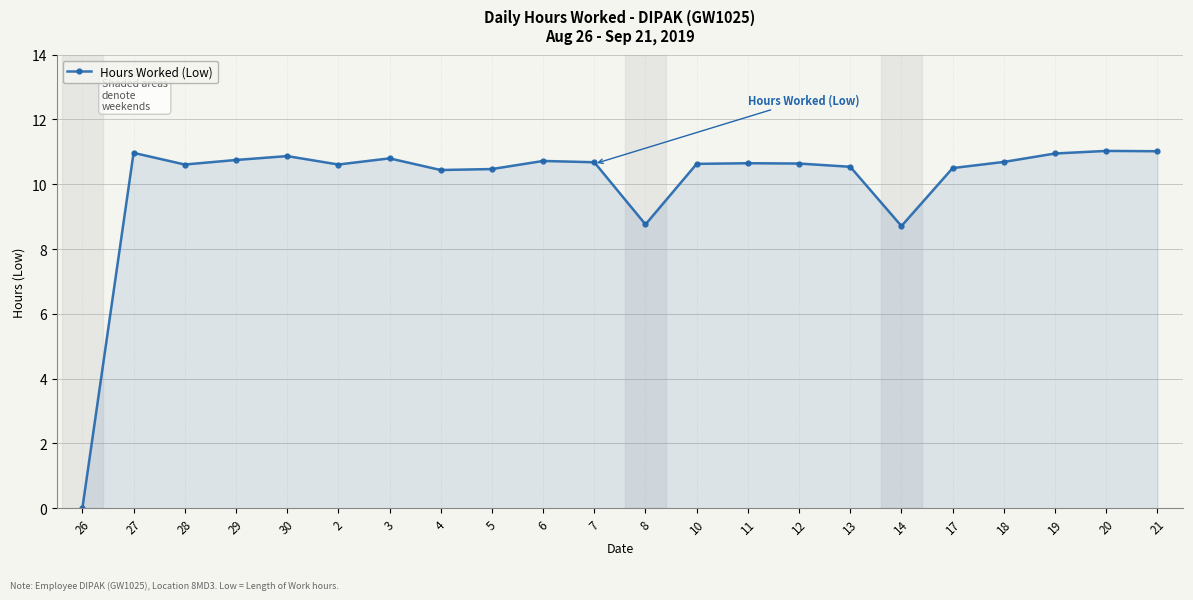

What is the sum of all values?

221.0